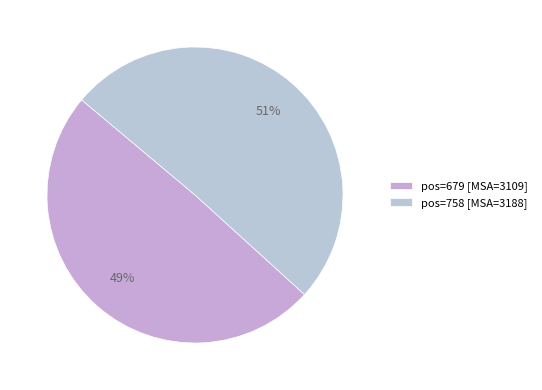

Which slice is the smallest?

pos=679 [MSA=3109]